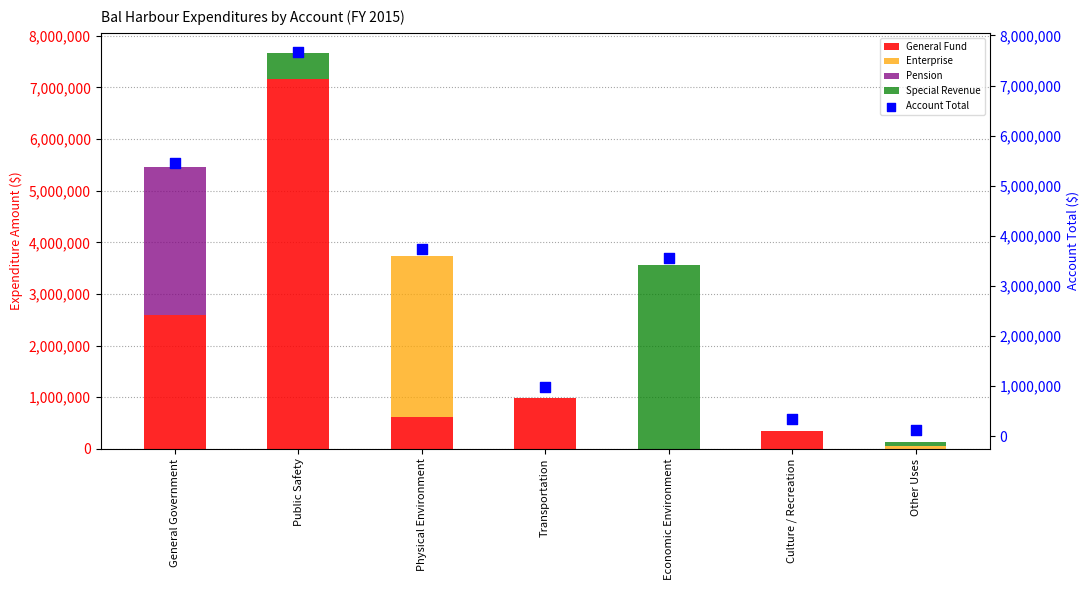

What is the total value across all series at General Government?

10902768